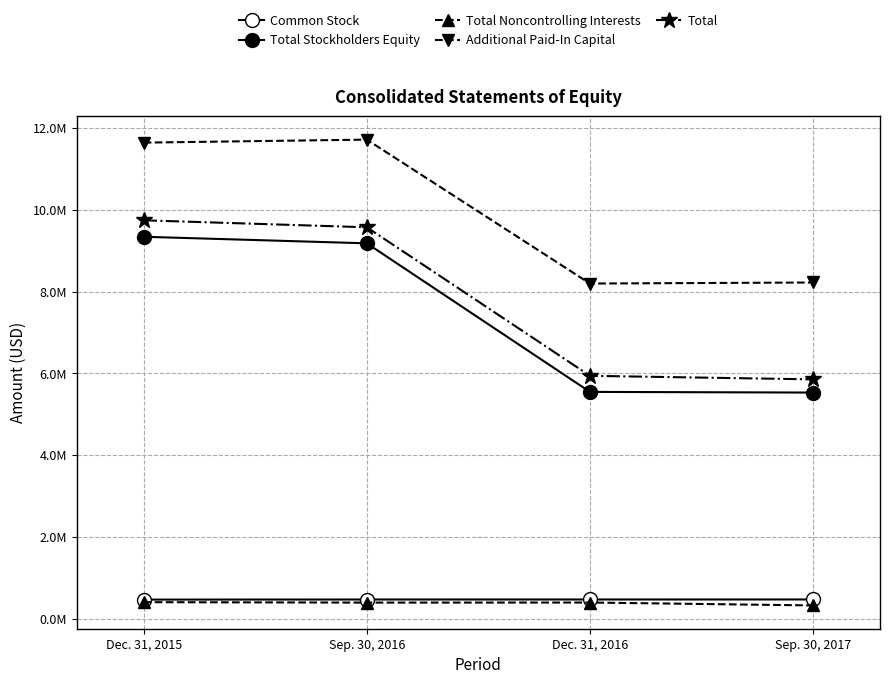

Where does the Total Noncontrolling Interests series first go above 393713?

Dec. 31, 2015